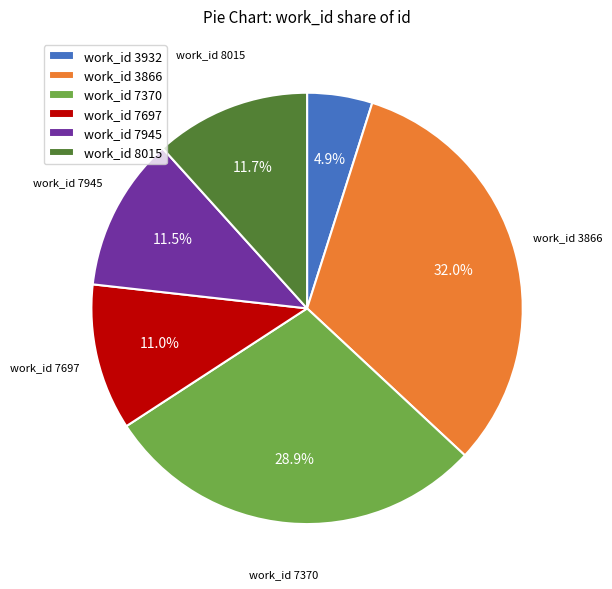

Between work_id 7370 and work_id 7945, which is larger?

work_id 7370